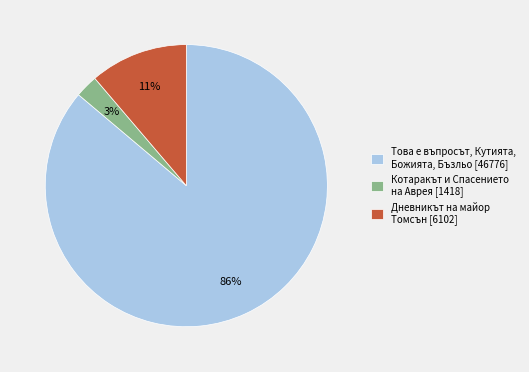

Is it true that Дневникът на майор Томсън [6102] is 20% of the pie?

False